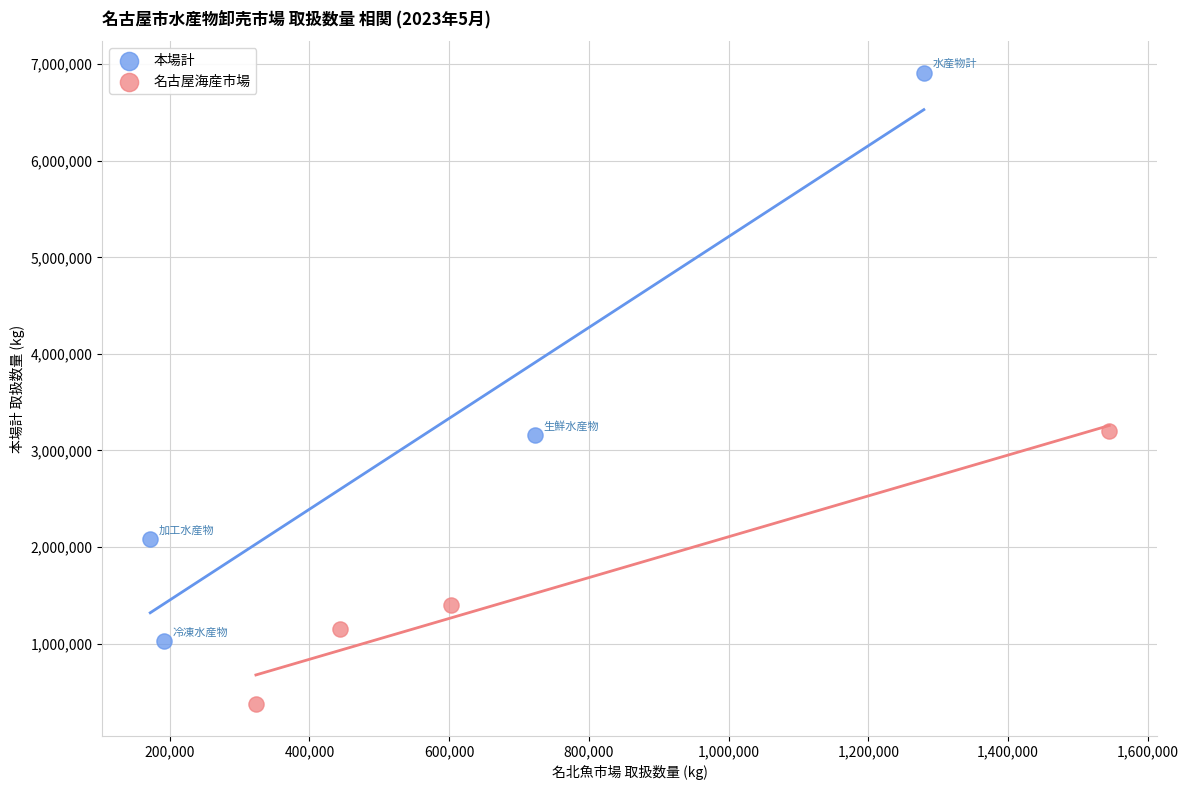

What are all the series names shown in the legend?

本場計, 名古屋海産市場